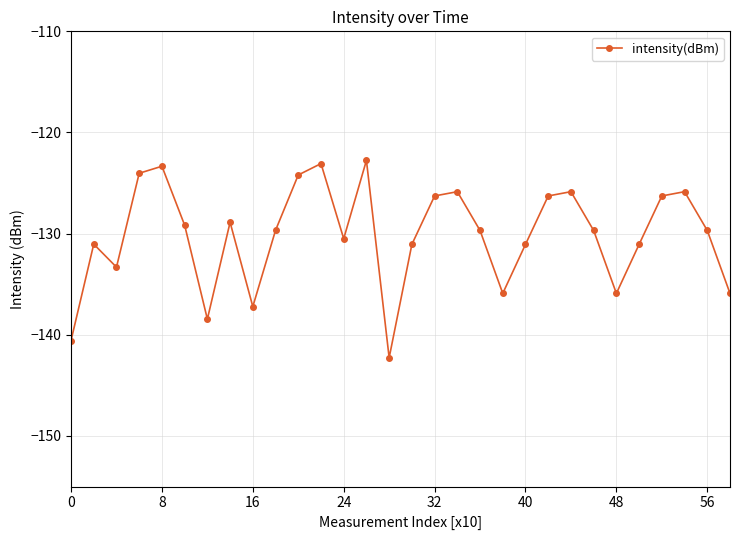

How many lines are shown in the chart?

1